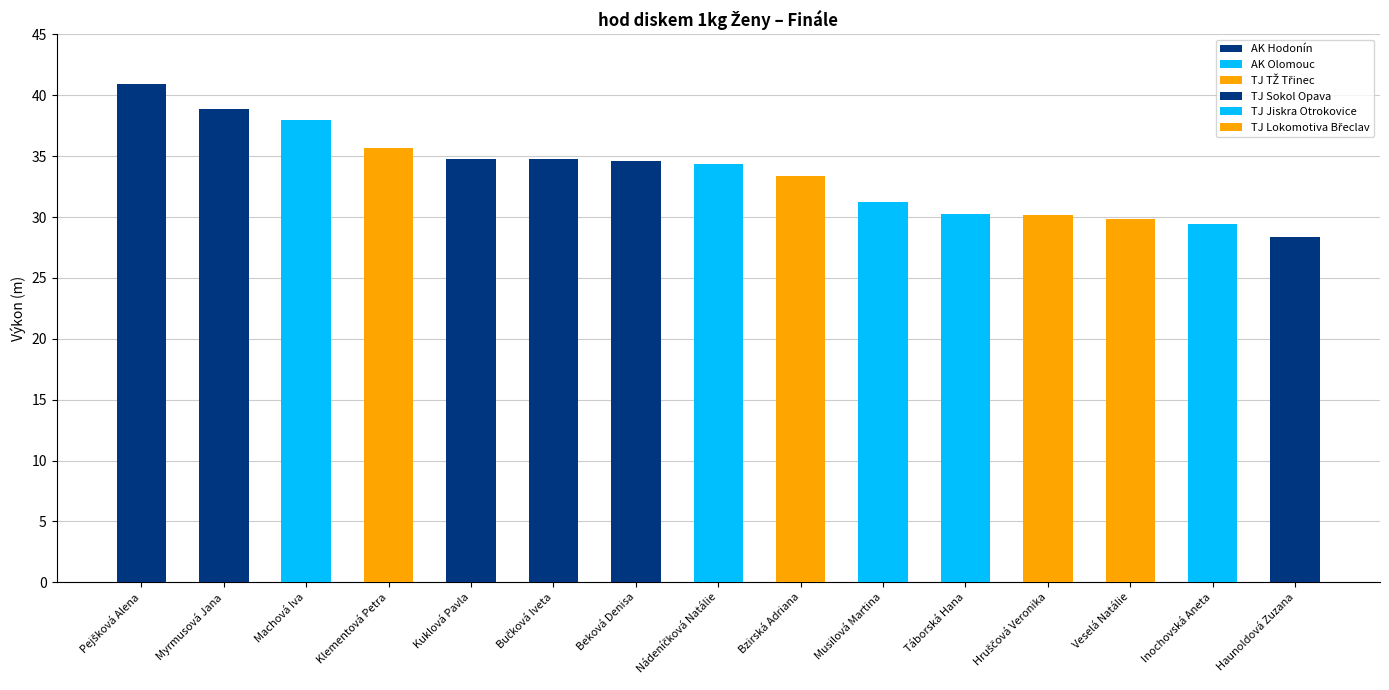

Rank the categories by value from highest to lowest.

Pejšková Alena, Myrmusová Jana, Machová Iva, Klementová Petra, Kuklová Pavla, Bučková Iveta, Beková Denisa, Nádeníčková Natálie, Bzirská Adriana, Musilová Martina, Táborská Hana, Hruščová Veronika, Veselá Natálie, Inochovská Aneta, Haunoldová Zuzana